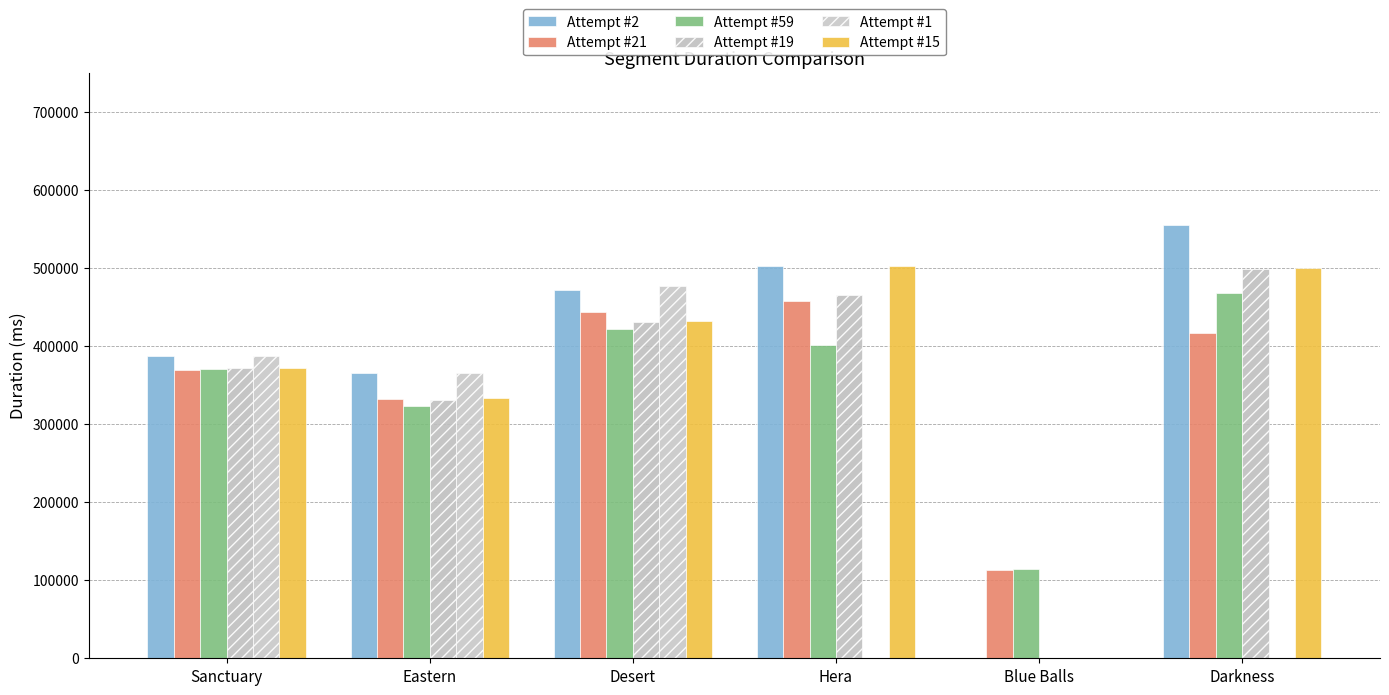

What is the total value across all series at Darkness?

2436746